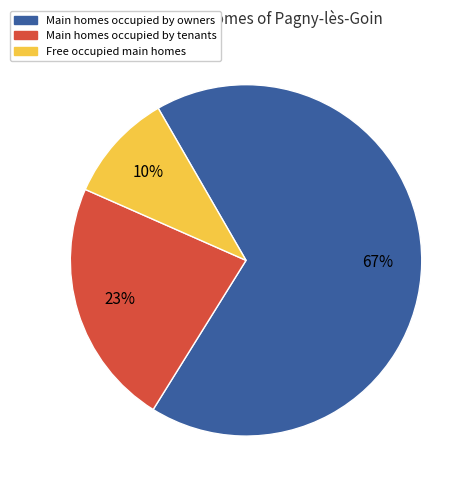

Is there a majority slice in this chart?

Yes